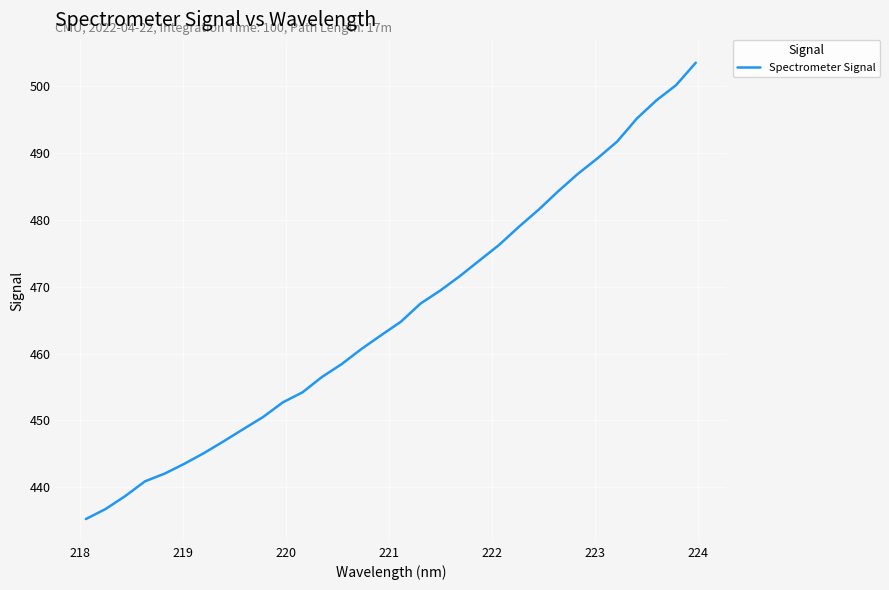

What is the minimum value shown in the chart?

435.2